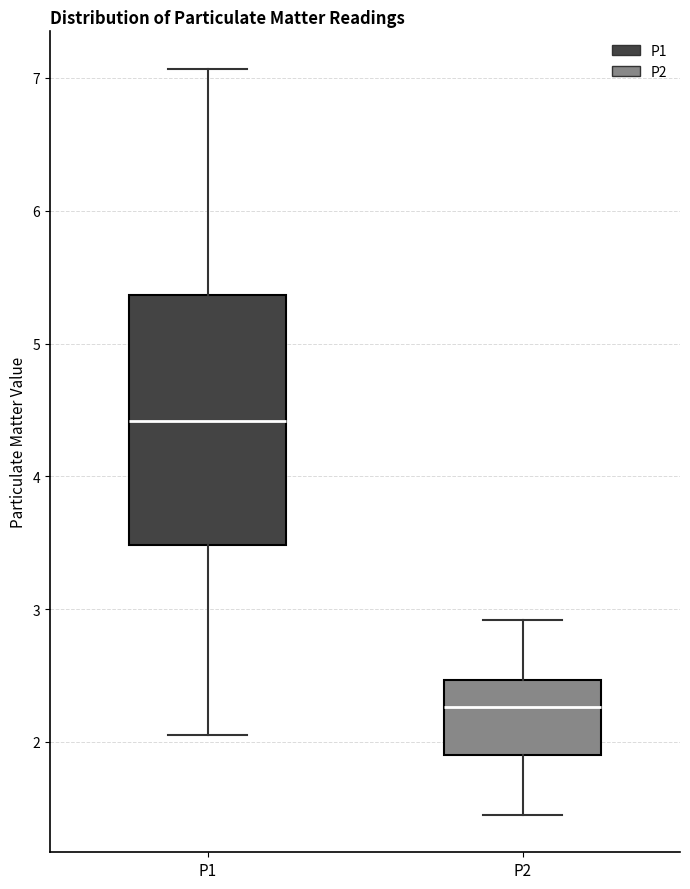

Where does the median line of the box for P2 sit on the y-axis? The values are not printed on the chart, so give them approximately, as read against the axis.

2.3